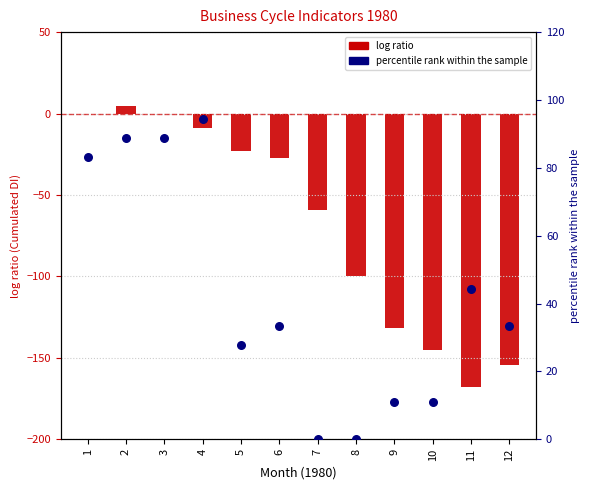

What is the total value across all series at 1?

83.3